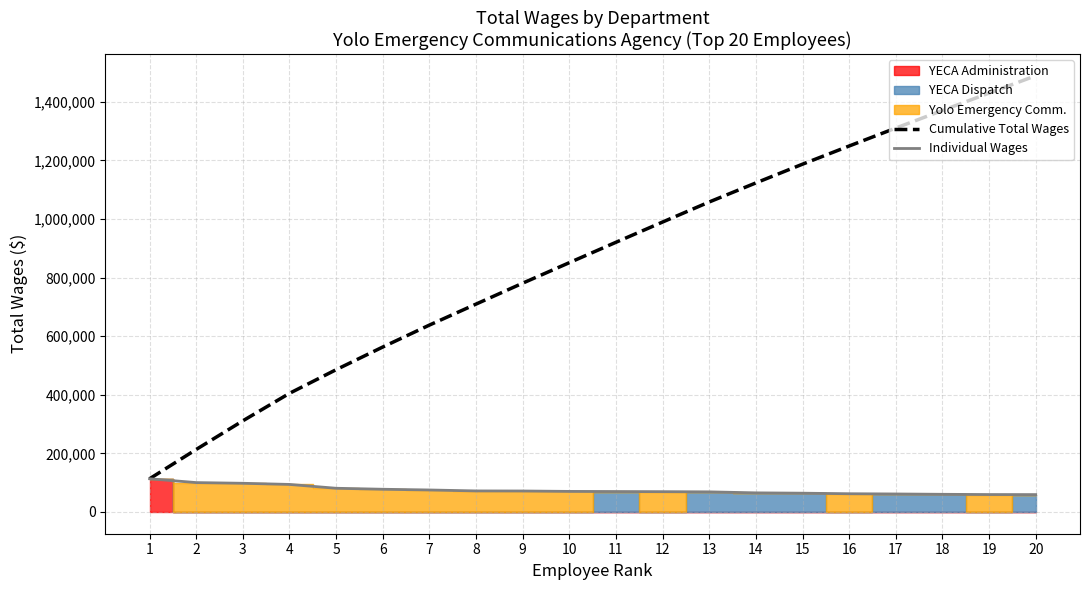

How many lines are shown in the chart?

2